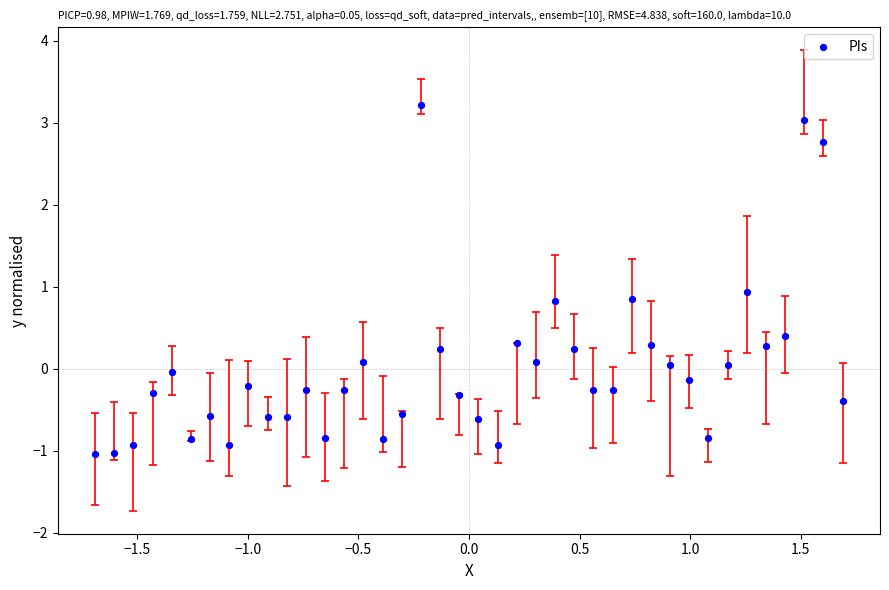

What is the range of X values (max minus min)?

3.4